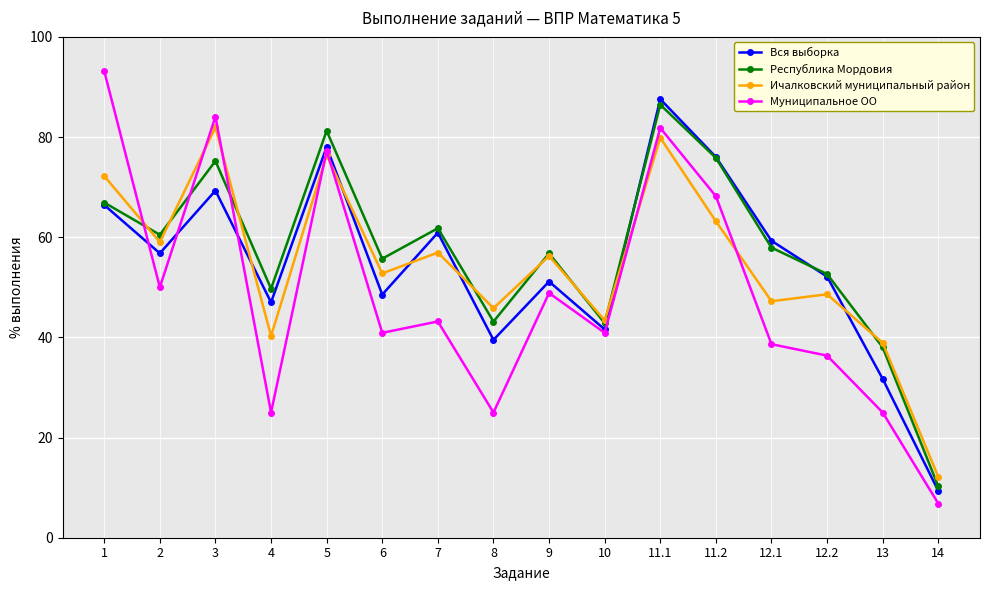

True or false: Муниципальное ОО has more than 2 interior local peaks.

True